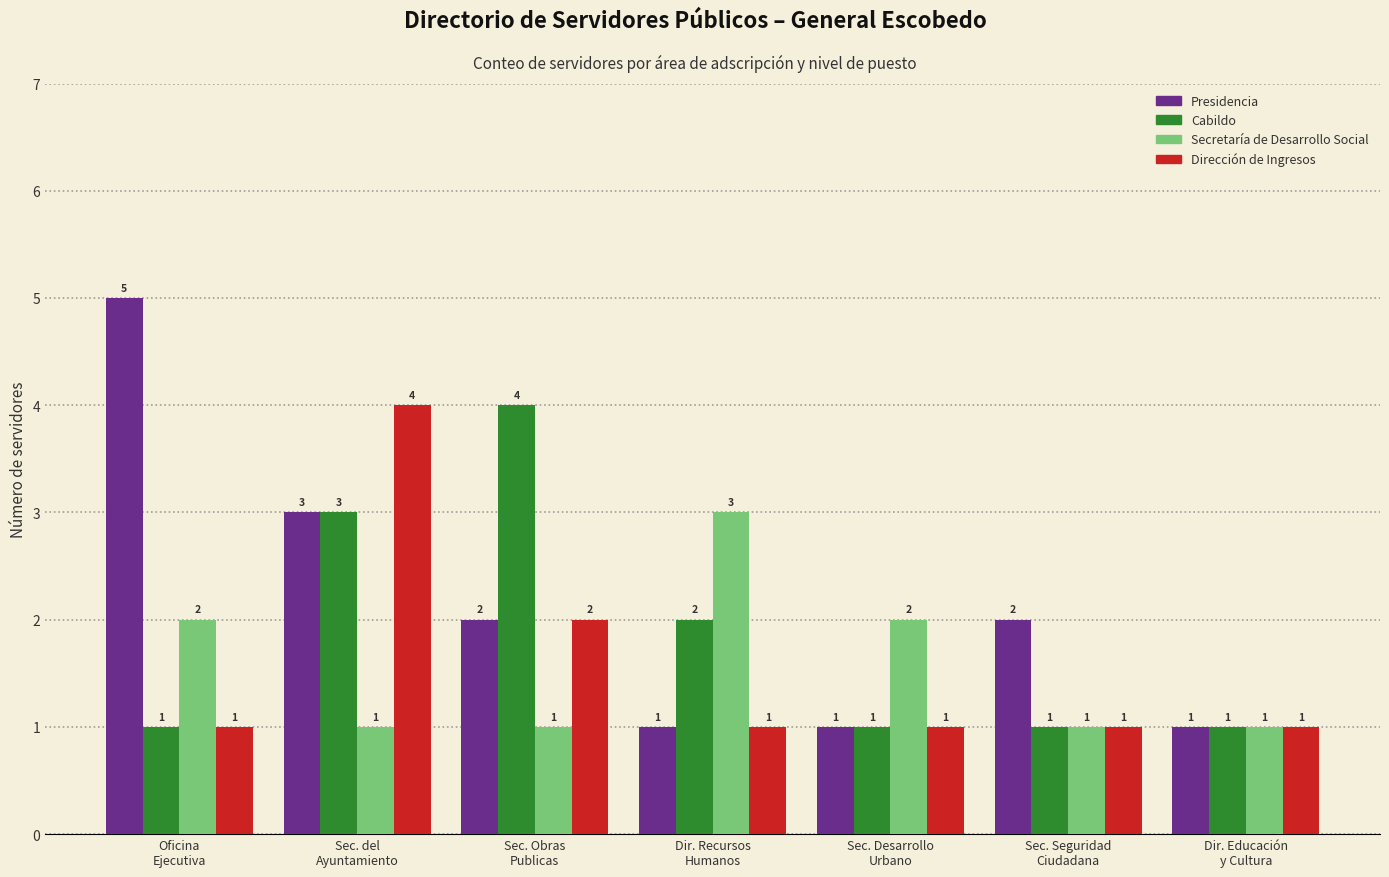

Which series has the largest total across all categories?

Presidencia